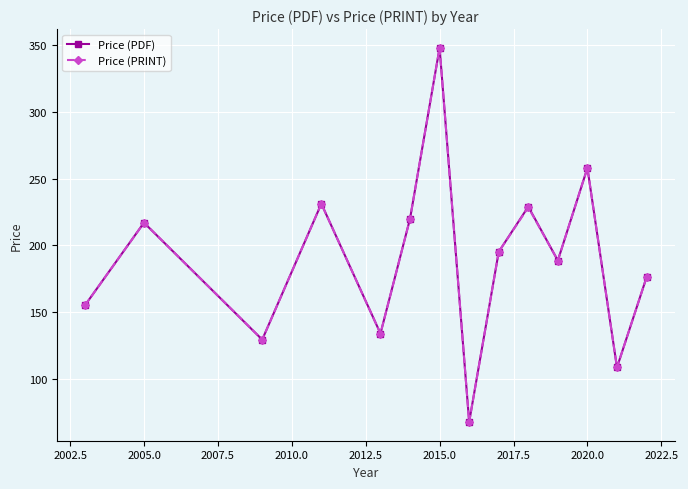

What is the value of the Price (PDF) point at the 4th from the left?

231.2